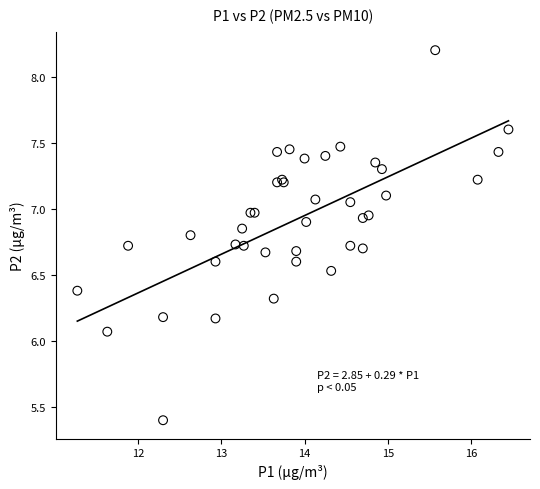

What Y value in the scatter plot is closest to 6?

6.1